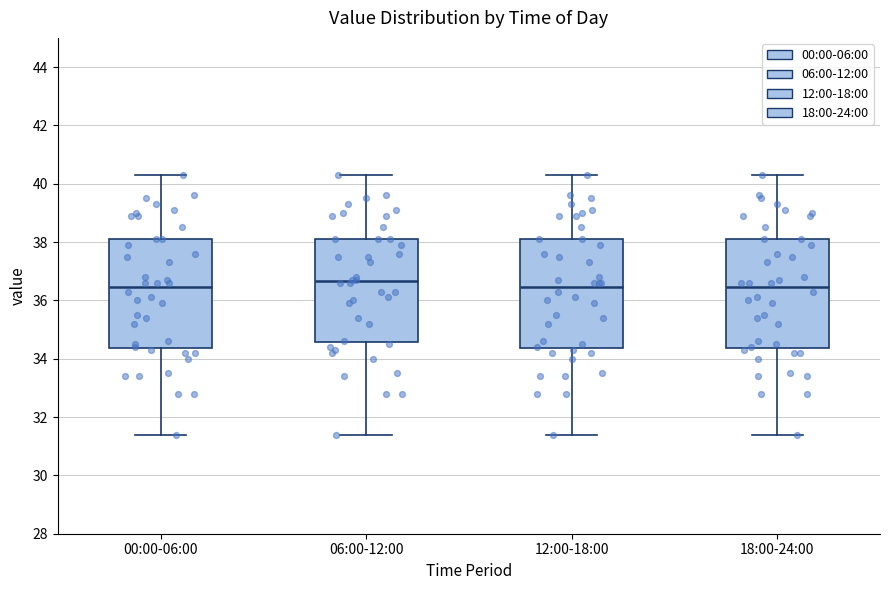

Where does the lower whisker of the box for 18:00-24:00 end on the y-axis? The values are not printed on the chart, so give them approximately, as read against the axis.

31.4